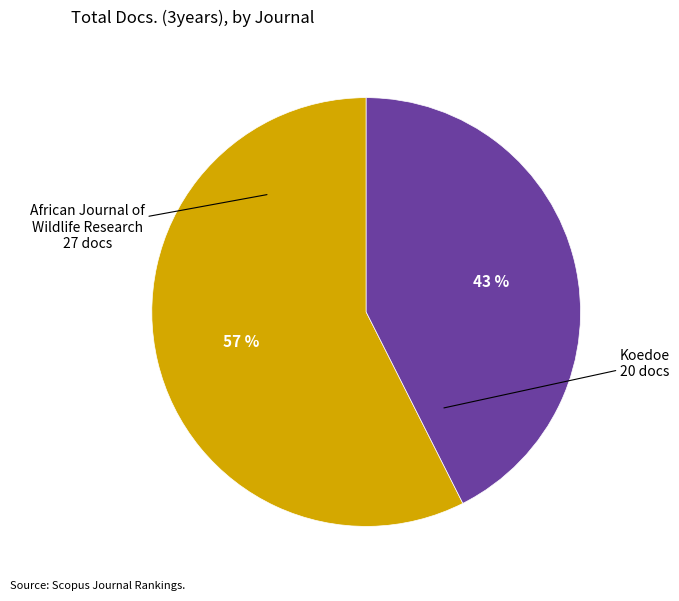

Count the number of slices in the pie.

2